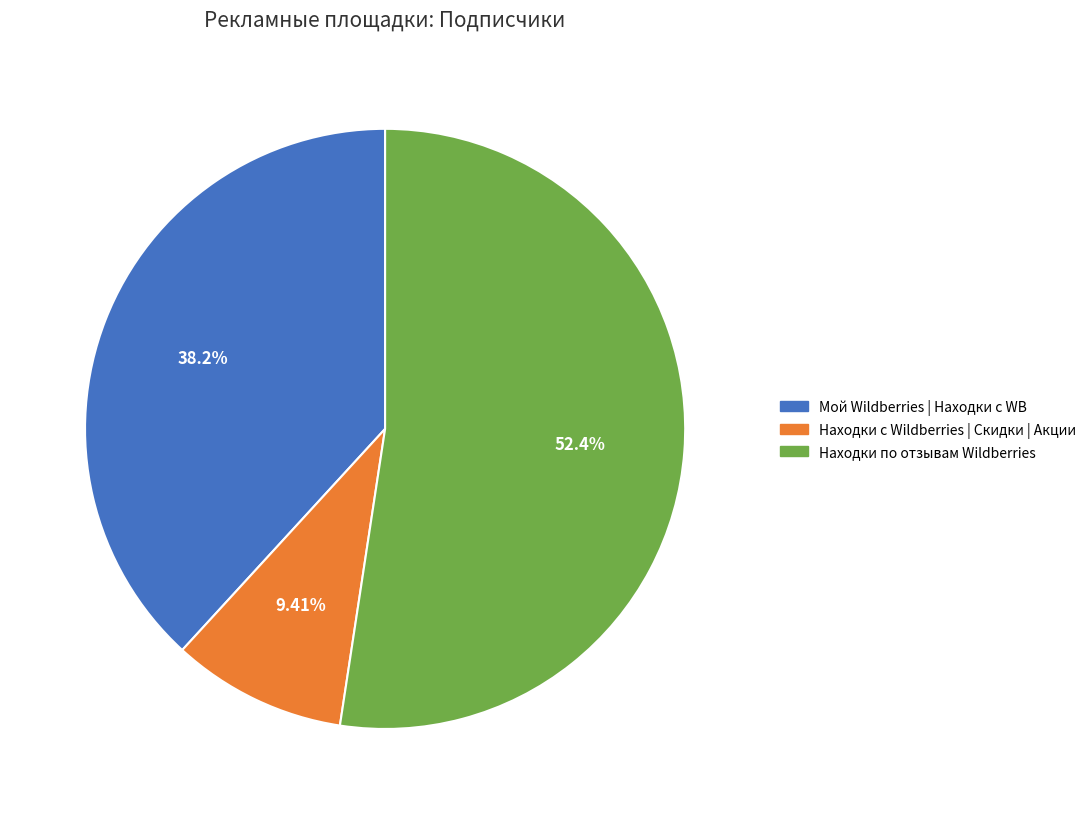

The Находки по отзывам Wildberries slice represents 52% of the pie. True or false?

True